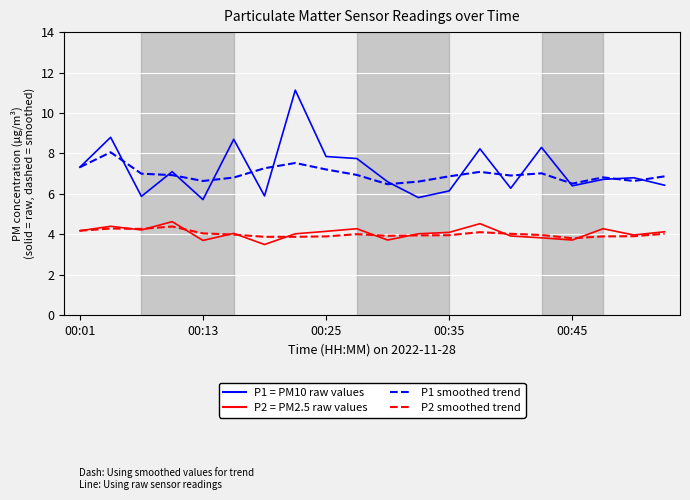

What is the maximum value shown in the chart?

11.1